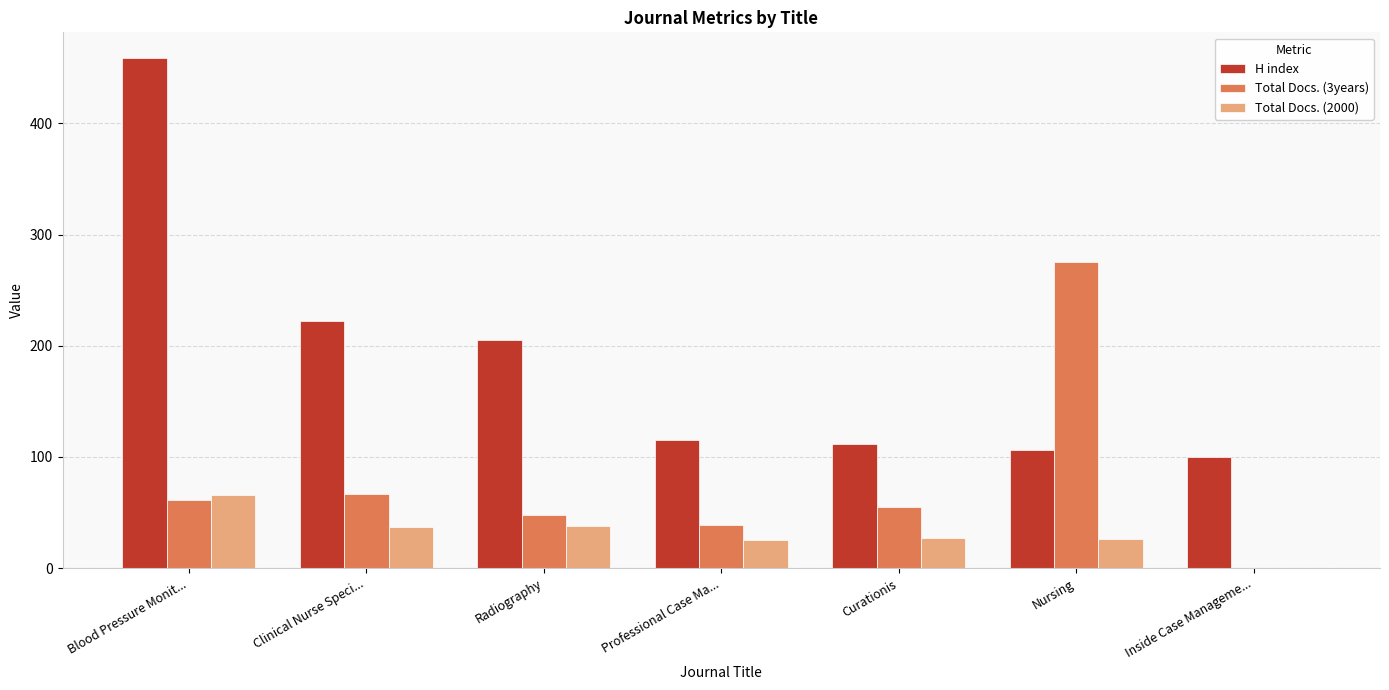

What is the sum of the Total Docs. (3years) values at Professional Case Ma... and Curationis?

94